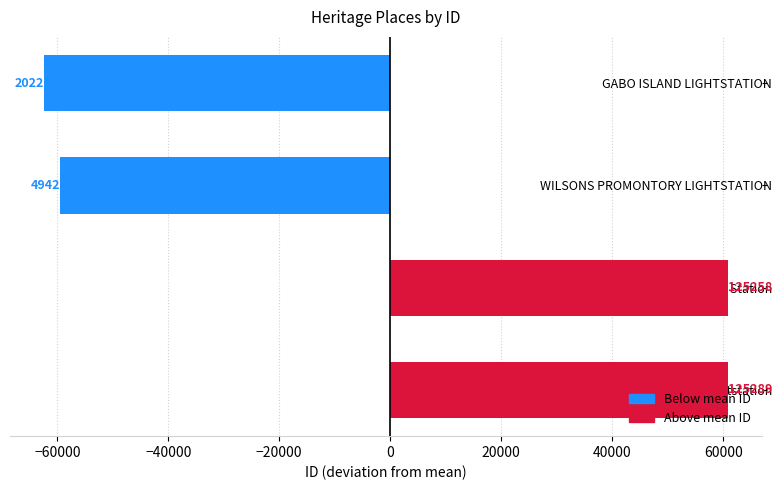

What is the difference between the values at Gabo Island Radar Station and GABO ISLAND LIGHTSTATION?

123236.0